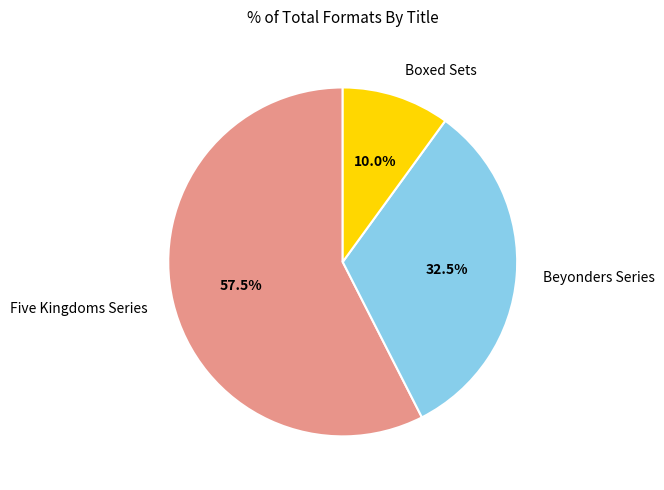

Combined, what portion of the pie is Boxed Sets and Beyonders Series?

42.5%